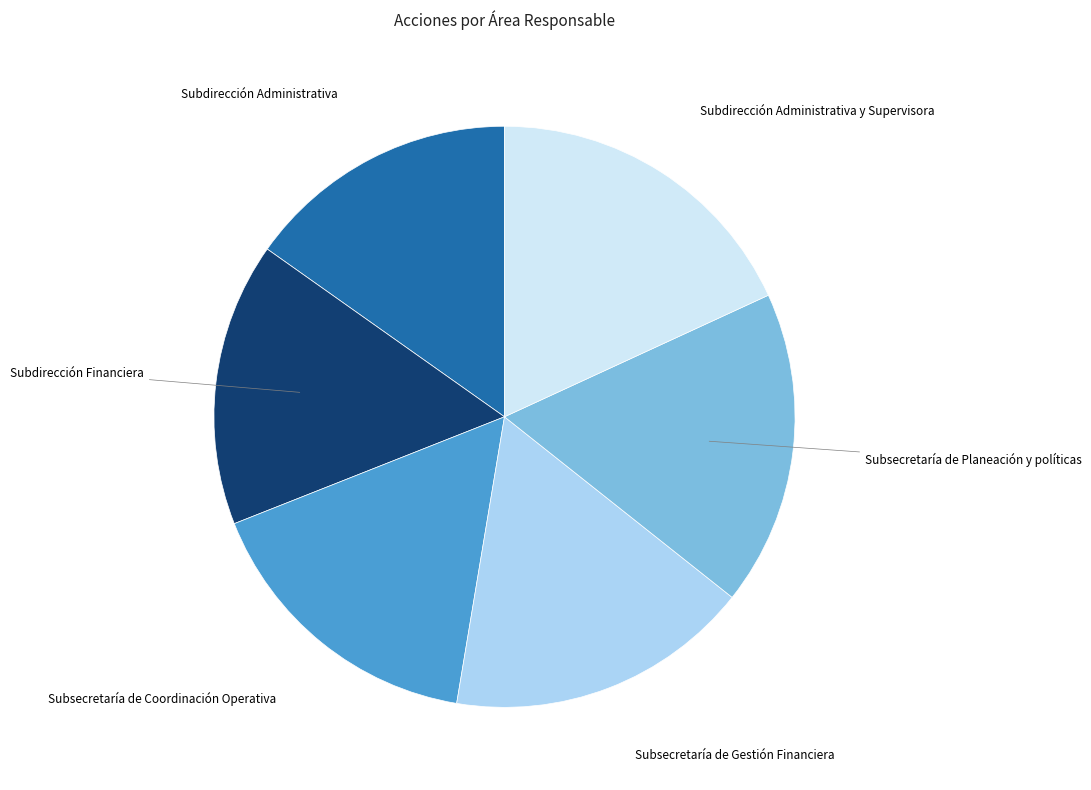

Between Subsecretaría de Coordinación Operativa and Subdirección Administrativa, which is larger?

Subsecretaría de Coordinación Operativa